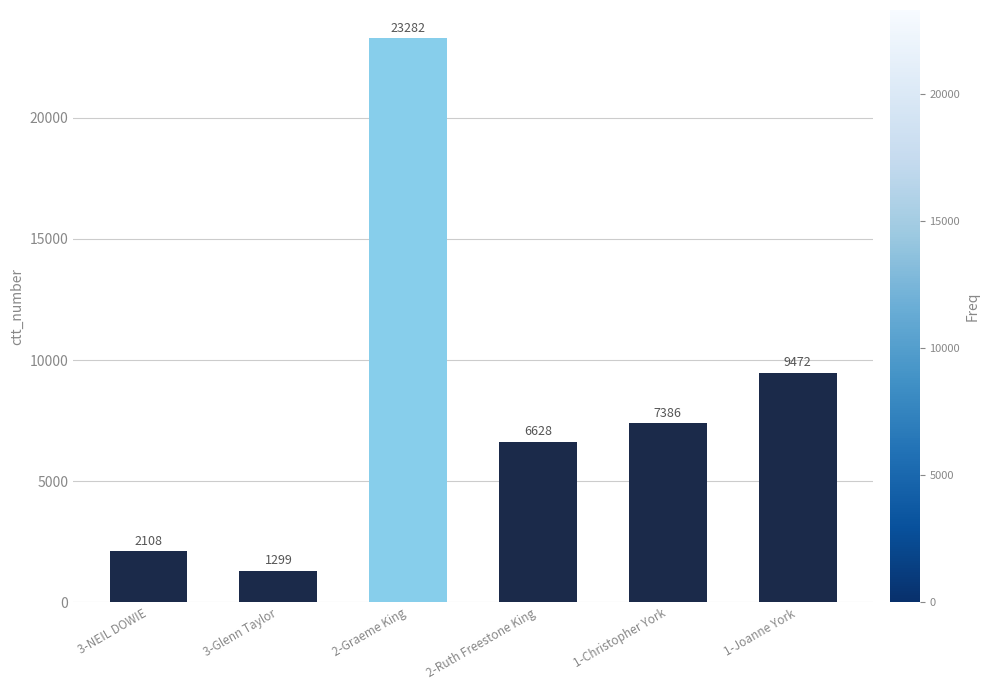

Reading right to left, list all the values displayed in this chart.

9472	7386	6628	23282	1299	2108